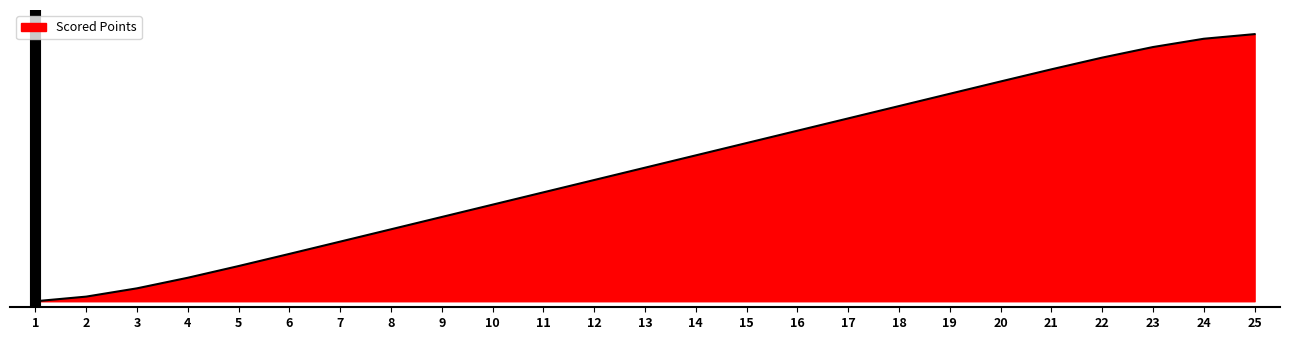

Where is the data nearest to the value 344?

13